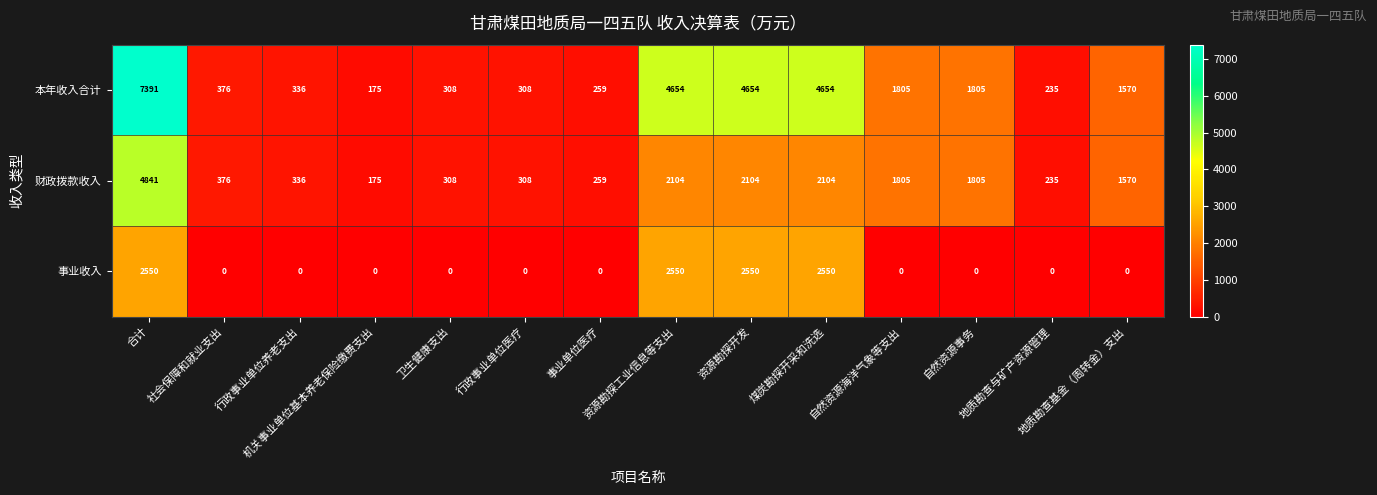

What is the sum of all 财政拨款收入 values?

18330